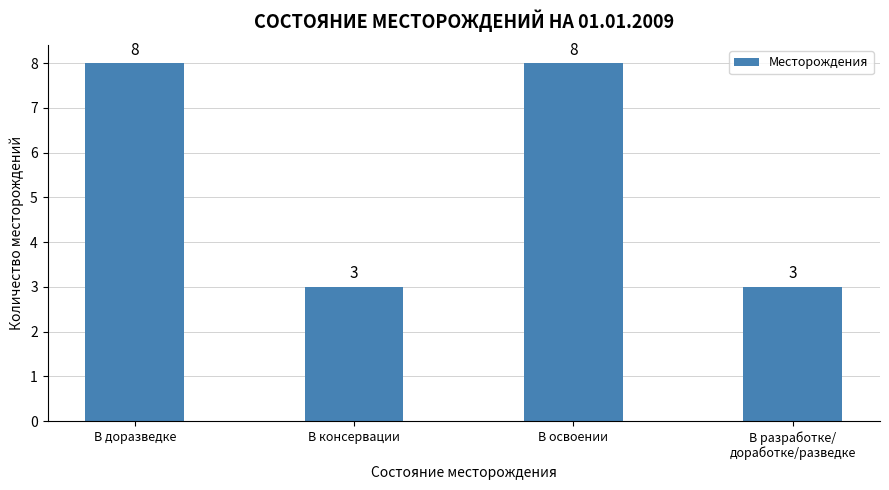

The chart shows a value of 3 at В консервации. True or false?

True